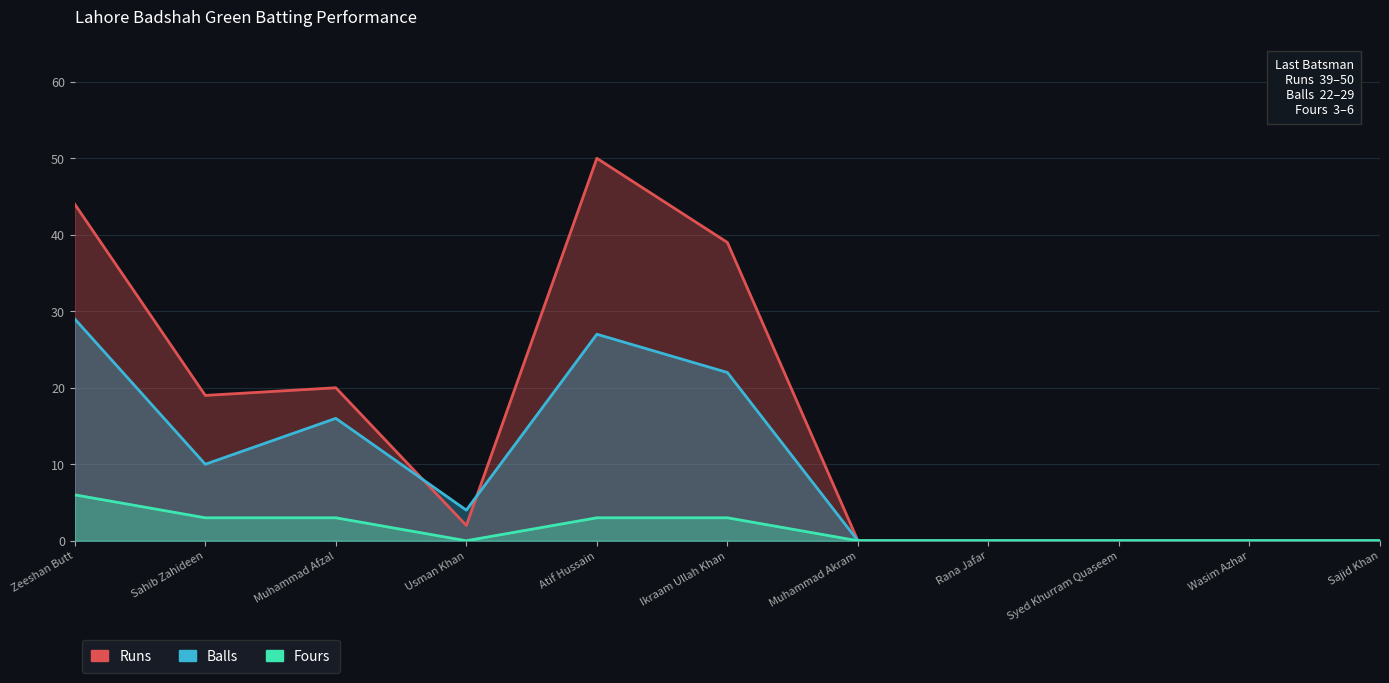

Count the number of categories in the chart.

11